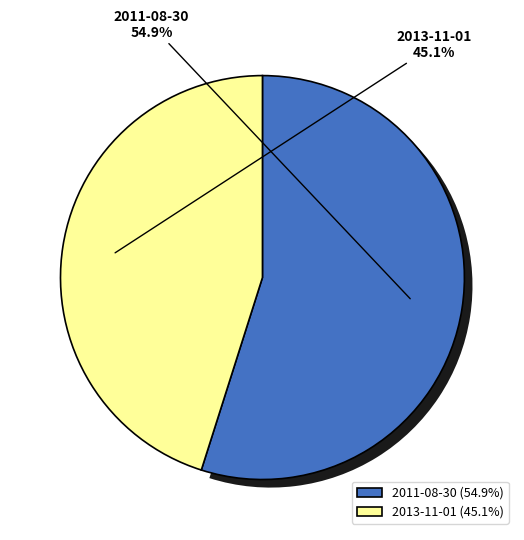

Which category has the biggest portion of the pie?

2011-08-30